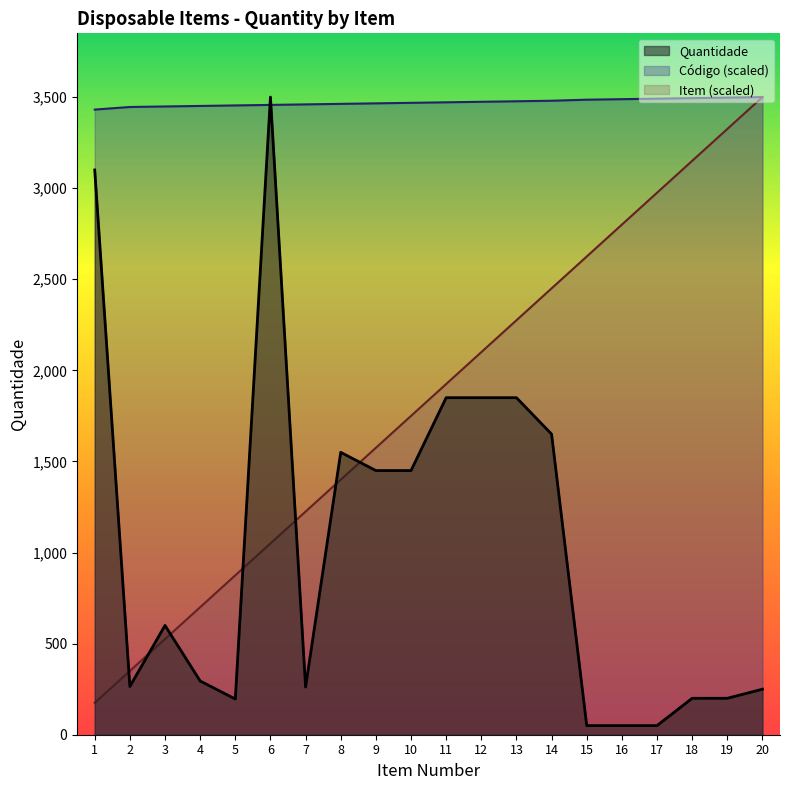

True or false: Item and Código cross at least once.

False